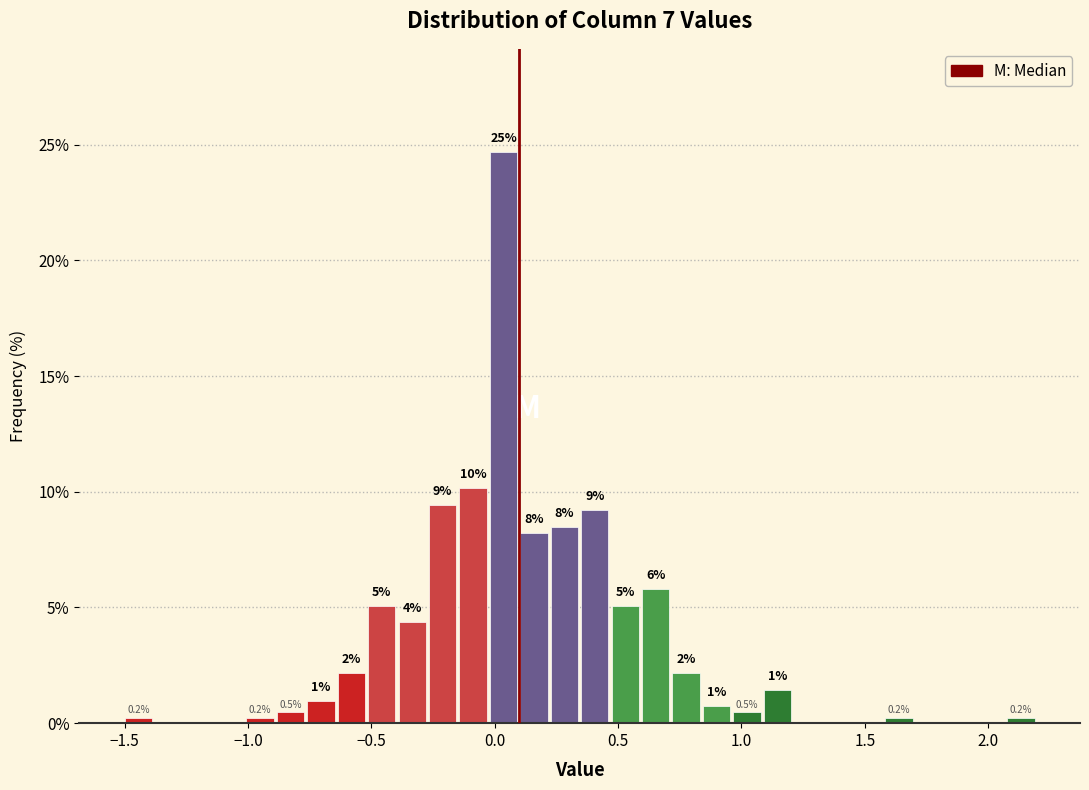

Read against the x-axis, roughly where is the centre of the tallest bar?

0.05